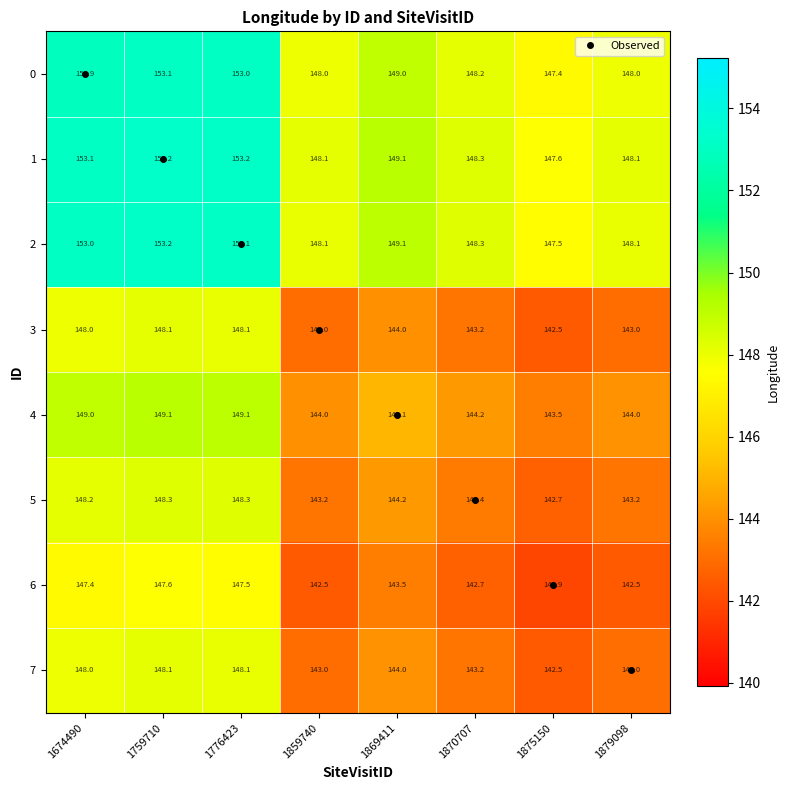

True or false: 4 has a value of 144.0 at 1859740.

True